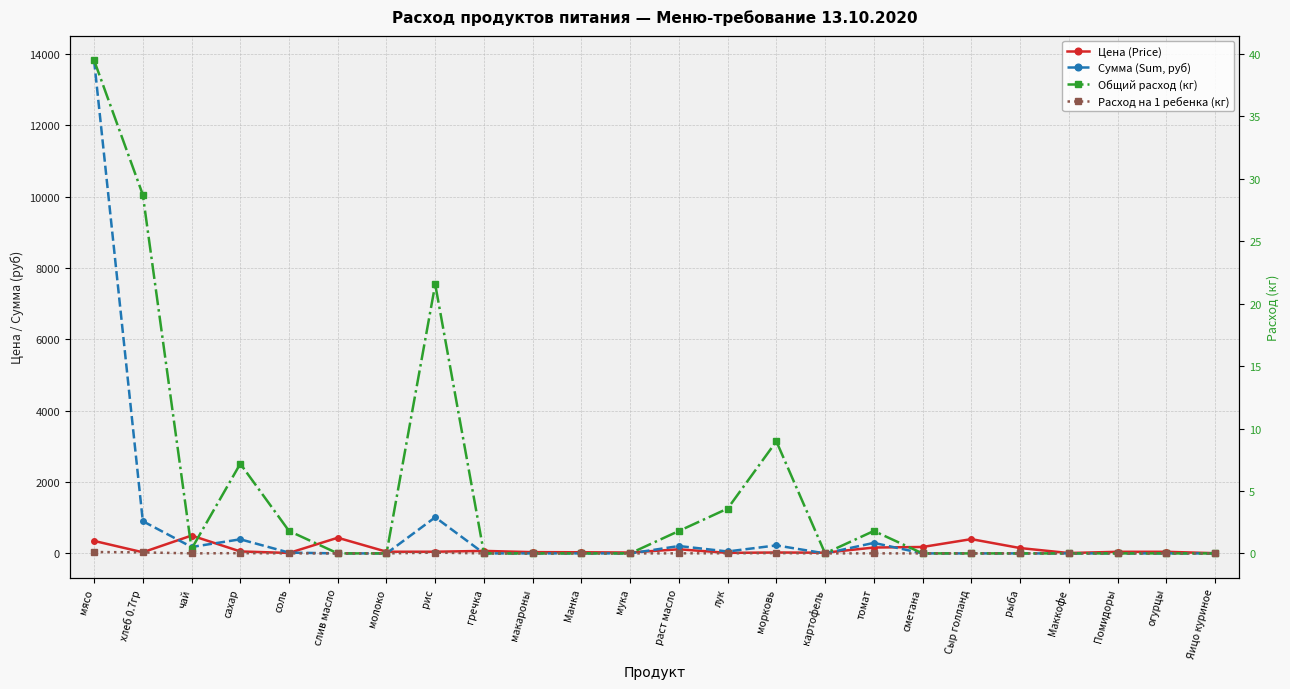

What is the label of the 15th point from the left?

морковь